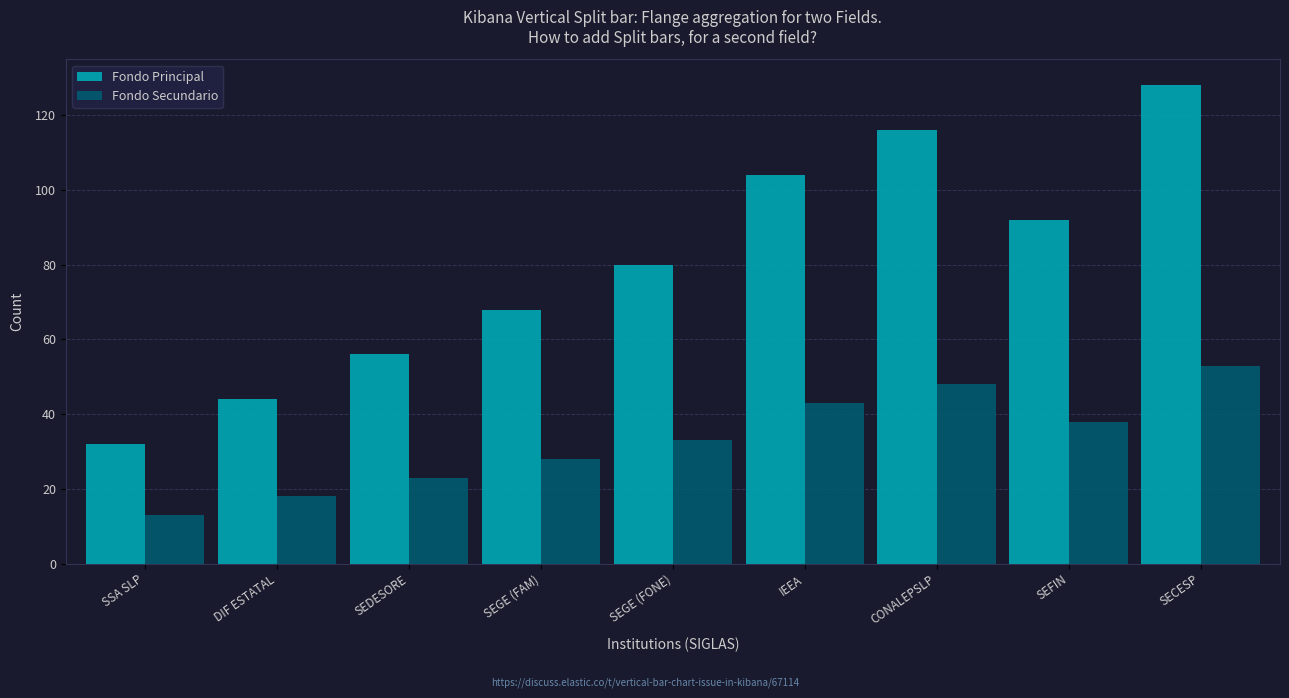

Which series has the largest range (max minus min)?

Fondo Principal